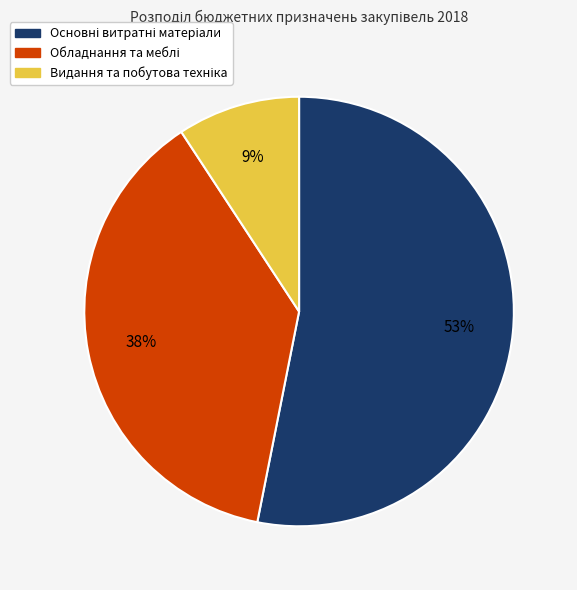

To the nearest percent, what is the difference between the largest and smallest slice percentages?

44%